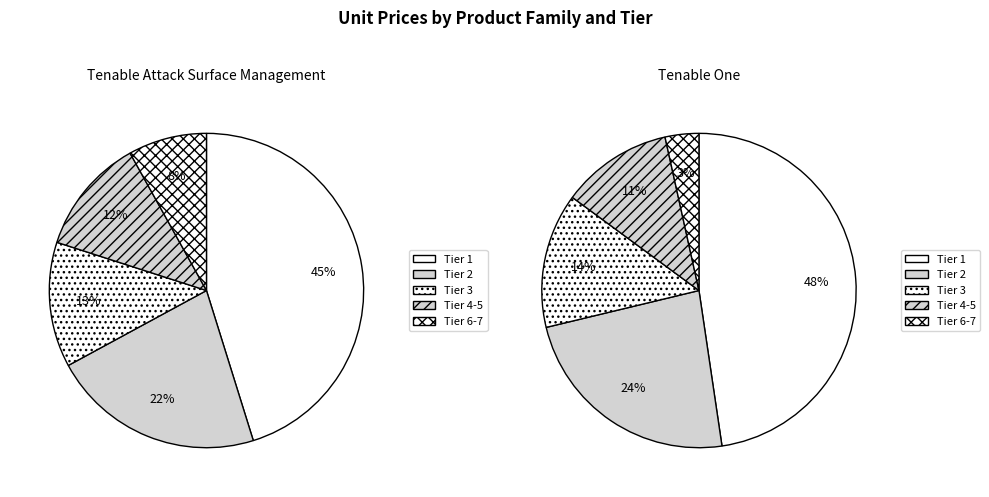

Which series has the widest spread of values?

Tenable One